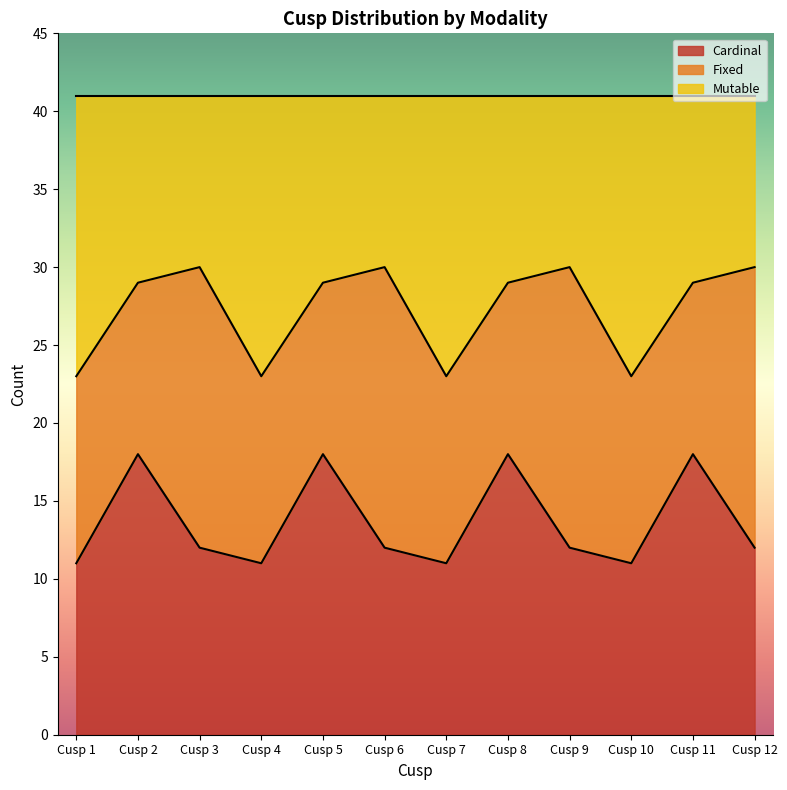

How many interior local valleys does the Cardinal series have?

3